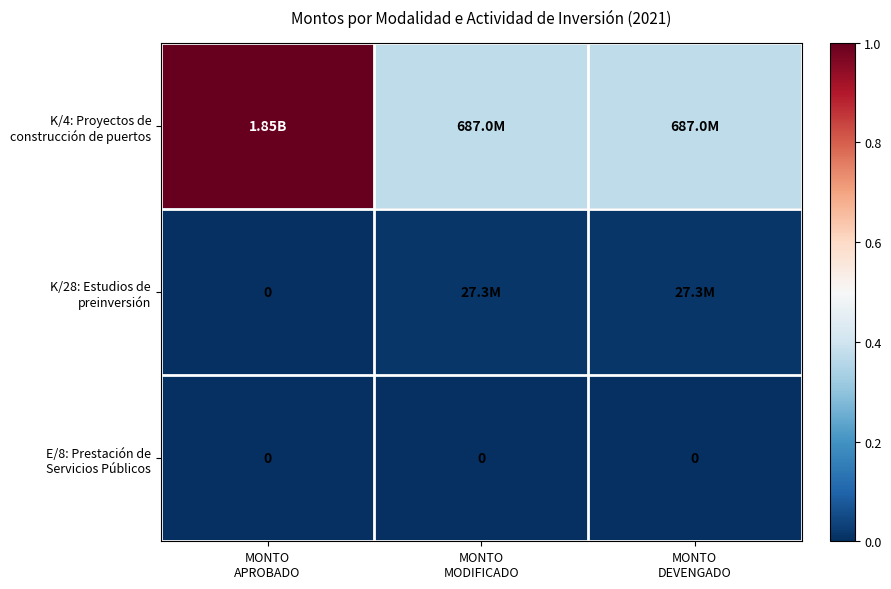

How many values in K/28: Estudios de preinversión are above zero?

2